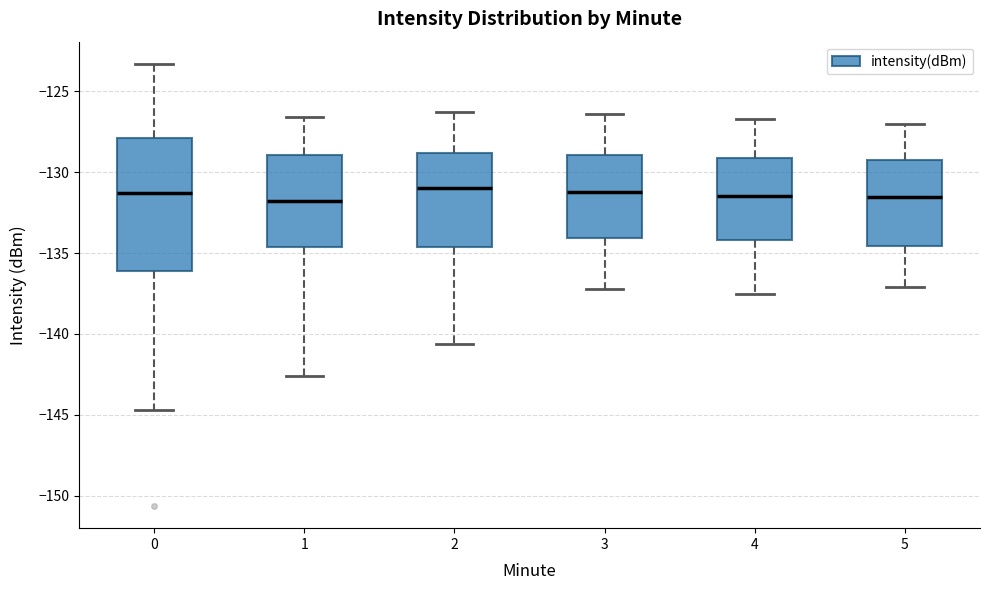

Reading left to right, transcribe this box plot: for each box, give where its median line is, the range the box spans, and where its two whiskers end, as read against the y-axis. The values are not printed on the chart, so give them approximately, as read against the axis.

0: median -131.5, box -136.0 to -128.0, whiskers -144.5 to -123.5
1: median -132.0, box -134.5 to -129.0, whiskers -142.5 to -126.5
2: median -131.0, box -134.5 to -129.0, whiskers -140.5 to -126.5
3: median -131.0, box -134.0 to -129.0, whiskers -137.0 to -126.5
4: median -131.5, box -134.0 to -129.0, whiskers -137.5 to -126.5
5: median -131.5, box -134.5 to -129.0, whiskers -137.0 to -127.0